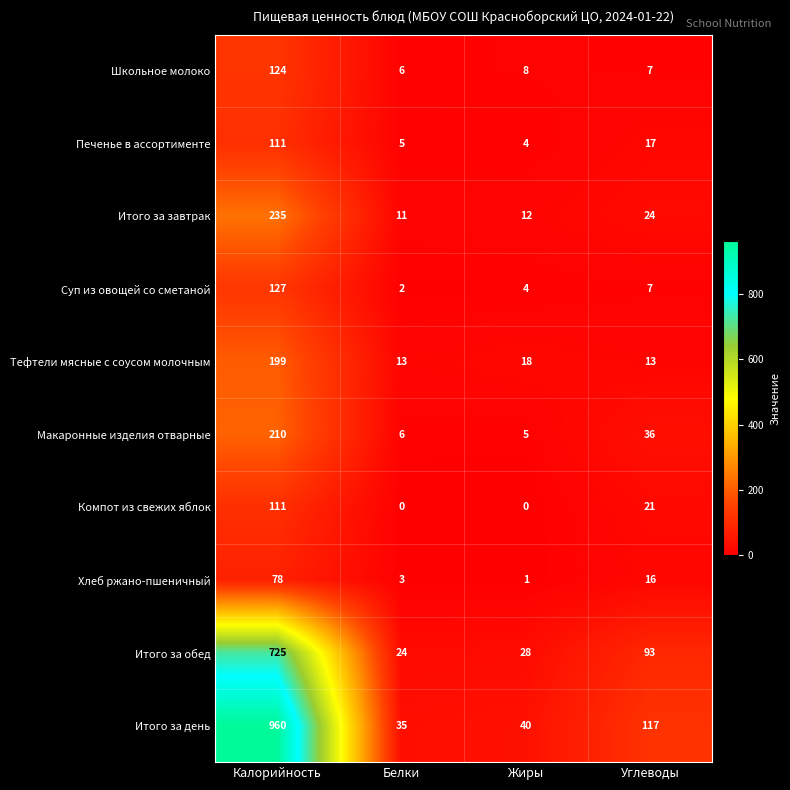

Which series has the largest total across all categories?

Итого за день